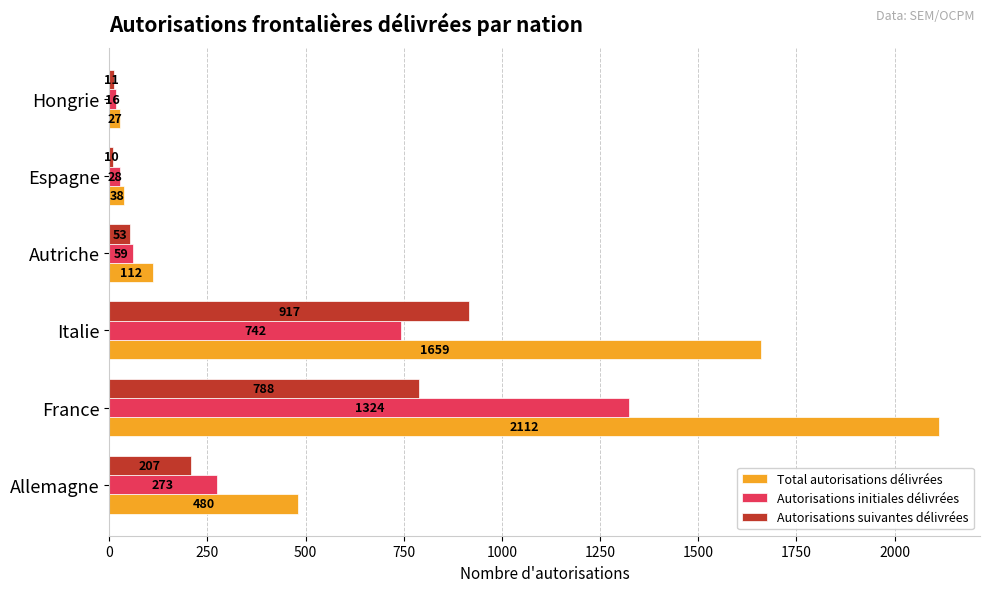

Which series has the widest spread of values?

Total autorisations délivrées